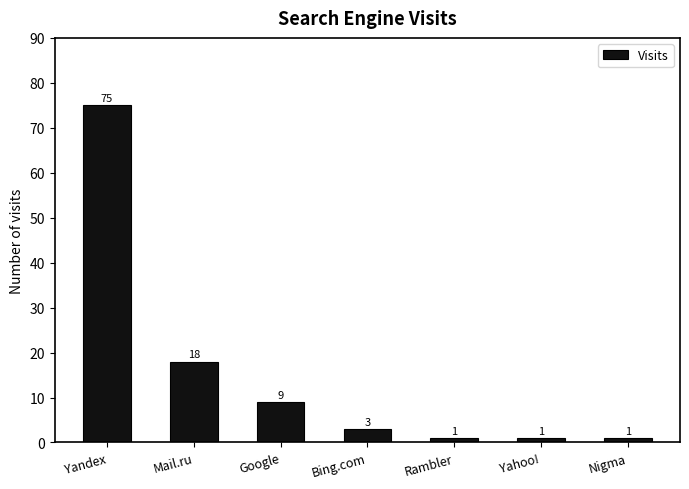

At which label is the value closest to 38?

Mail.ru